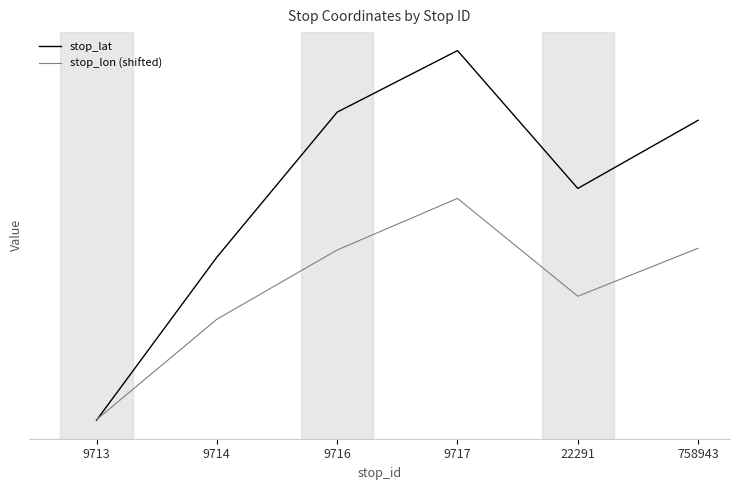

Is this an area chart (filled region under the line)?

No